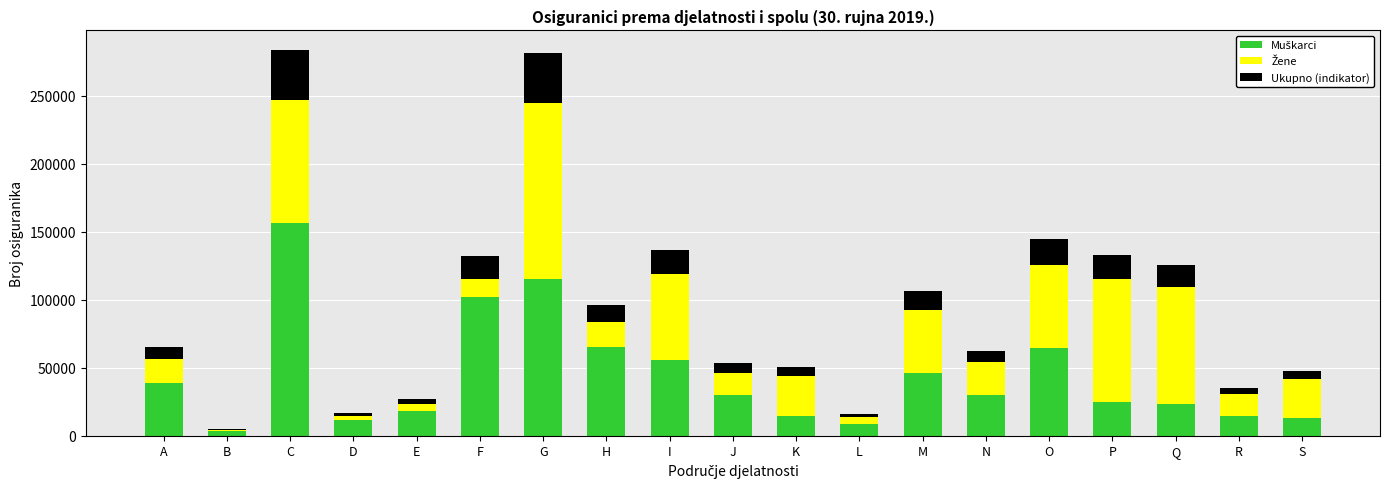

Are the bars grouped side by side (vs. stacked)?

No